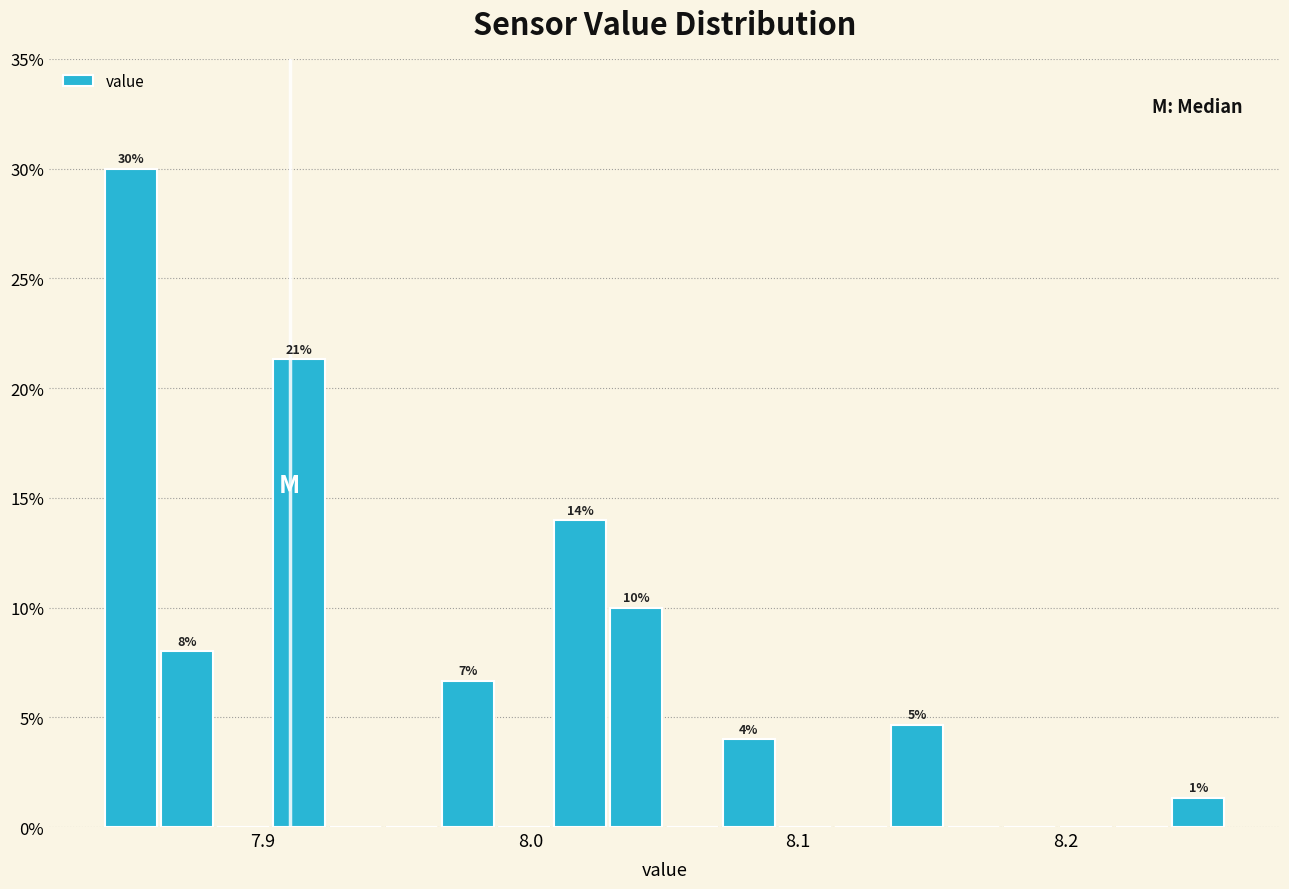

Around what value on the x-axis is the tallest bar? Give the approximate position of its centre, as read against the axis.

7.85